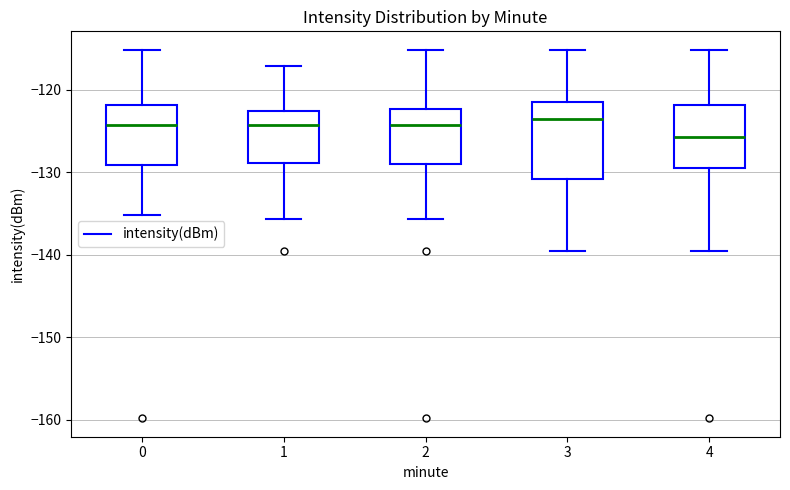

Which box's median line is the lowest?

4